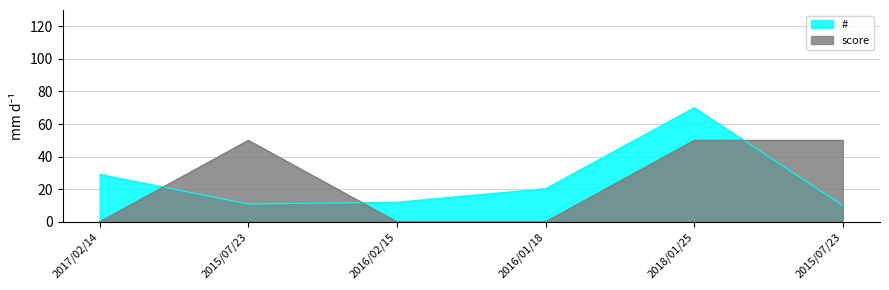

Reading left to right, transcribe all the data shown in this chart.

#: 29.1	10.9	12.0	20.3	70.0	10.0
score: 0.0	50.0	0.0	0.0	50.0	50.0